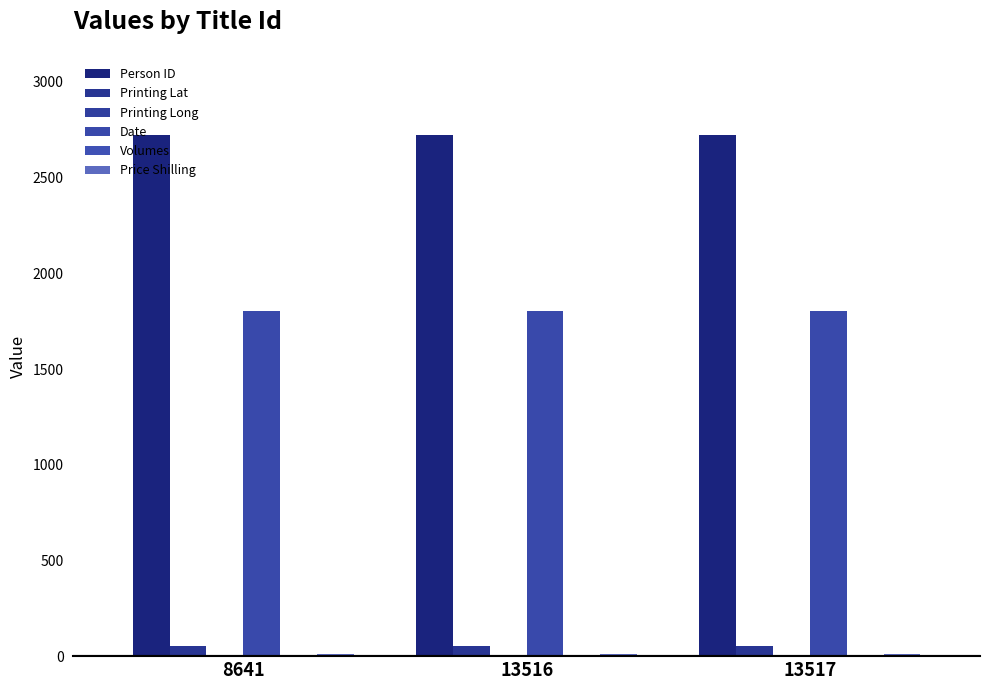

What is the sum of the Printing Long values at 13516 and 8641?

-0.3